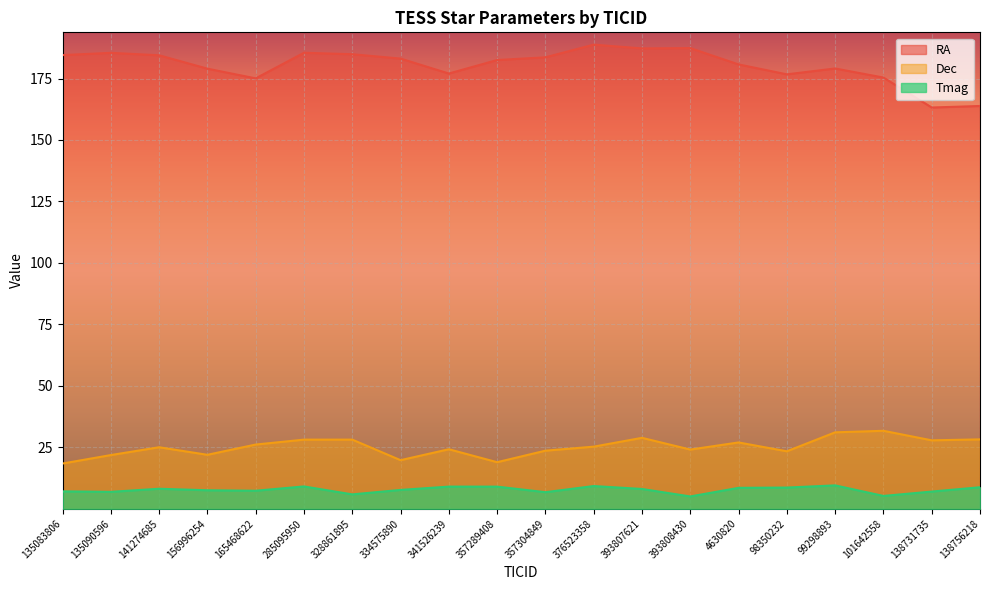

How many data points does each series have?

20